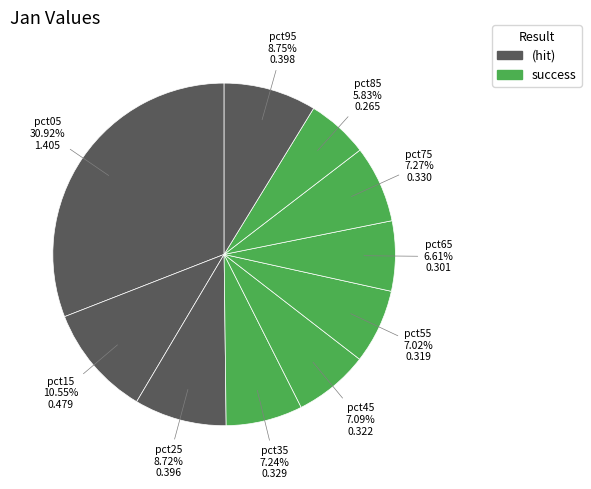

Does any single category account for the majority?

No